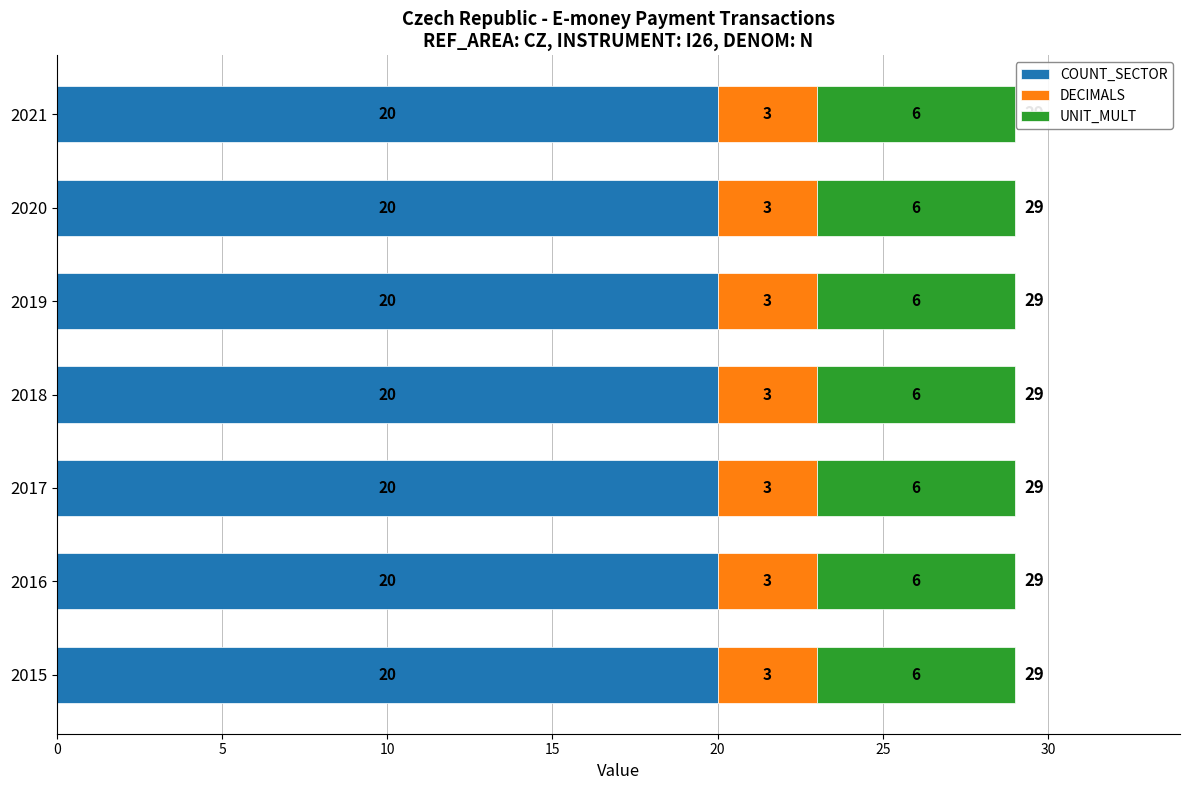

The value of COUNT_SECTOR at 2017 is 35. True or false?

False